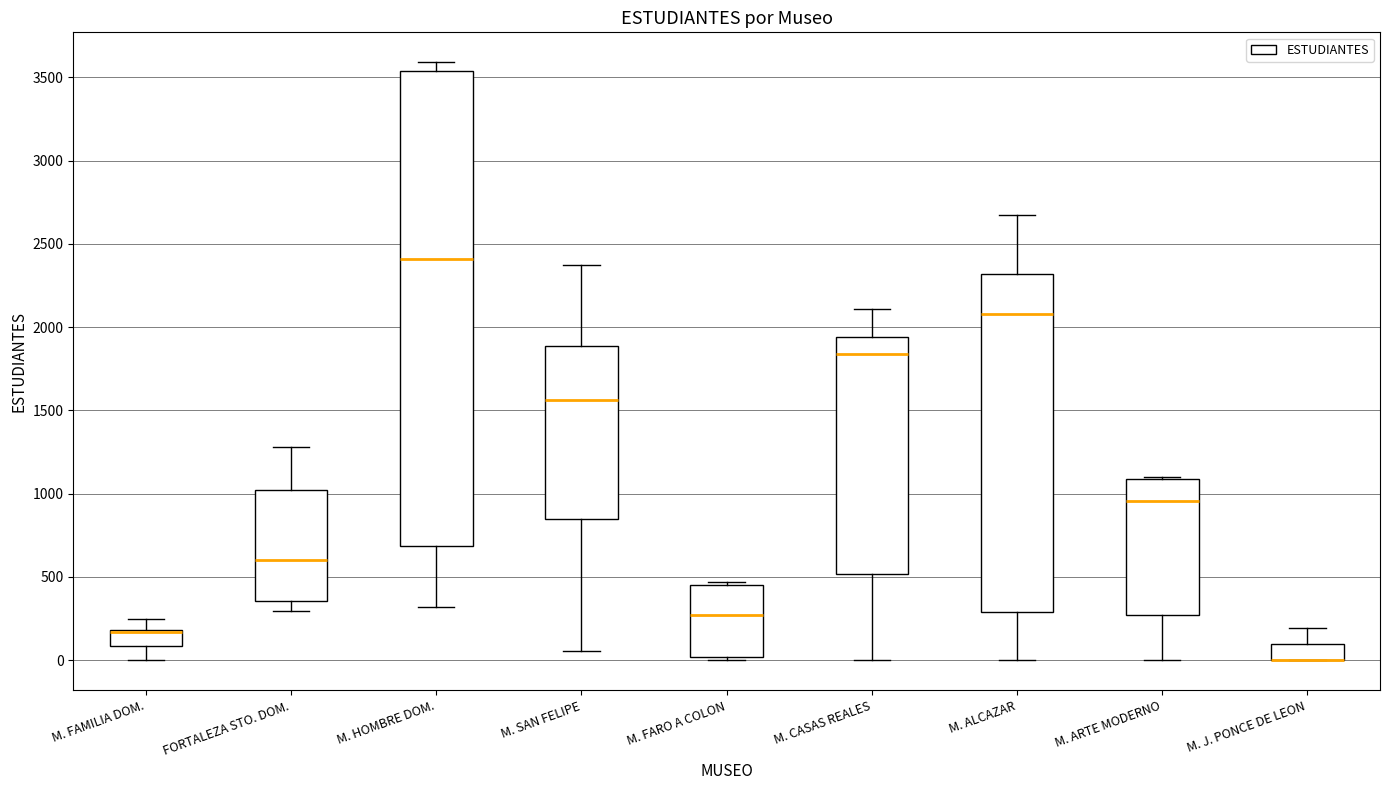

Where does the upper whisker of the box for FORTALEZA STO. DOM. end on the y-axis? The values are not printed on the chart, so give them approximately, as read against the axis.

1300